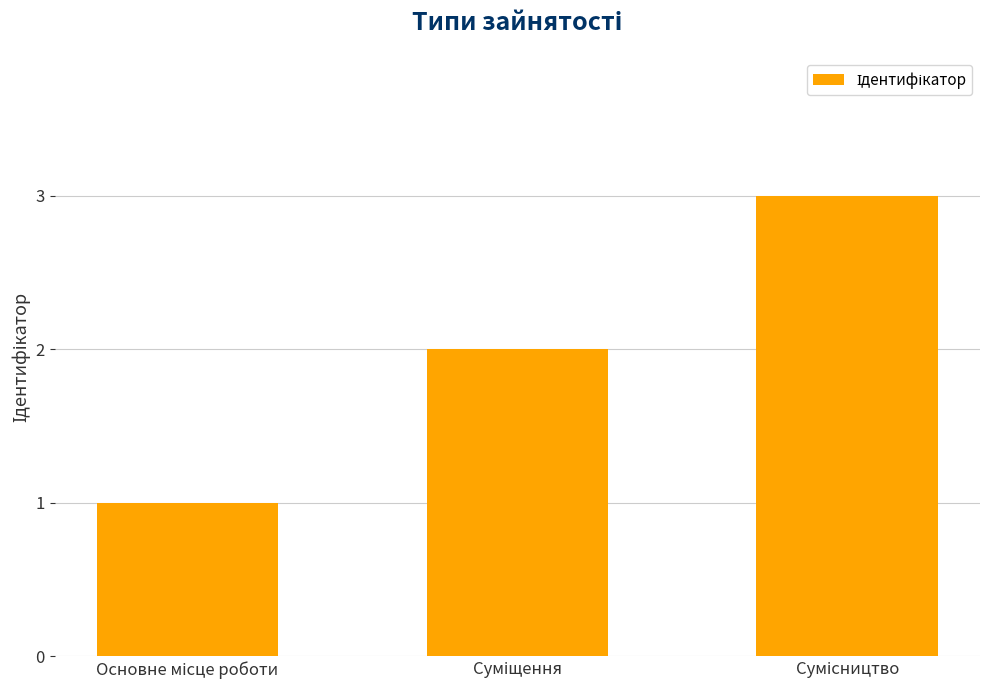

What is the maximum value shown in the chart?

3